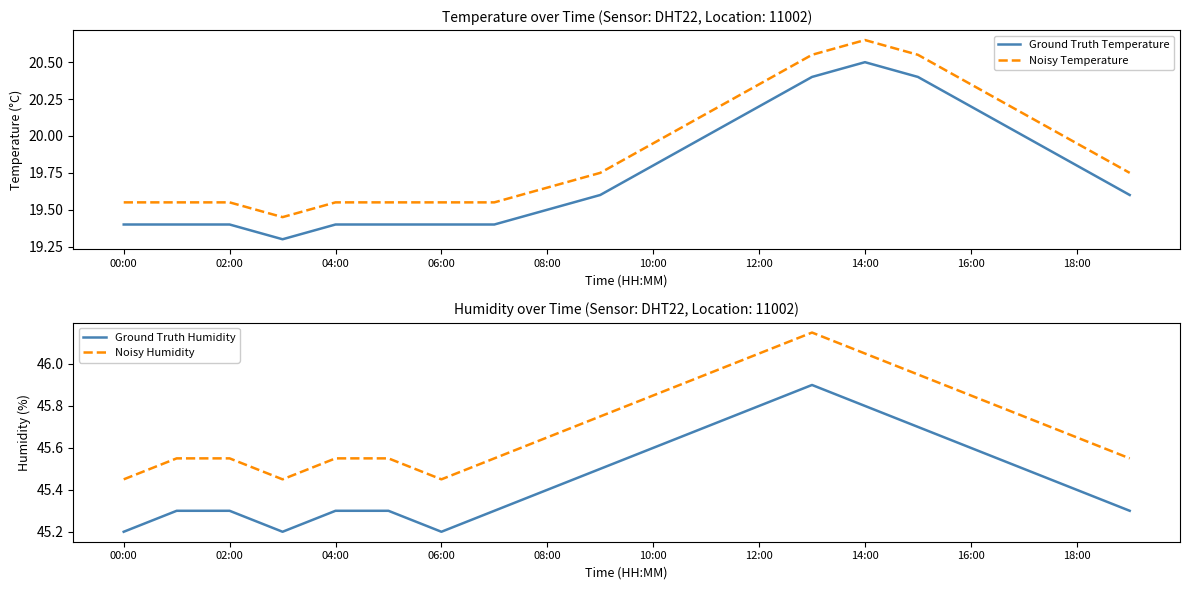

The Ground Truth Temperature series shows 20.5 at 14:00. True or false?

True